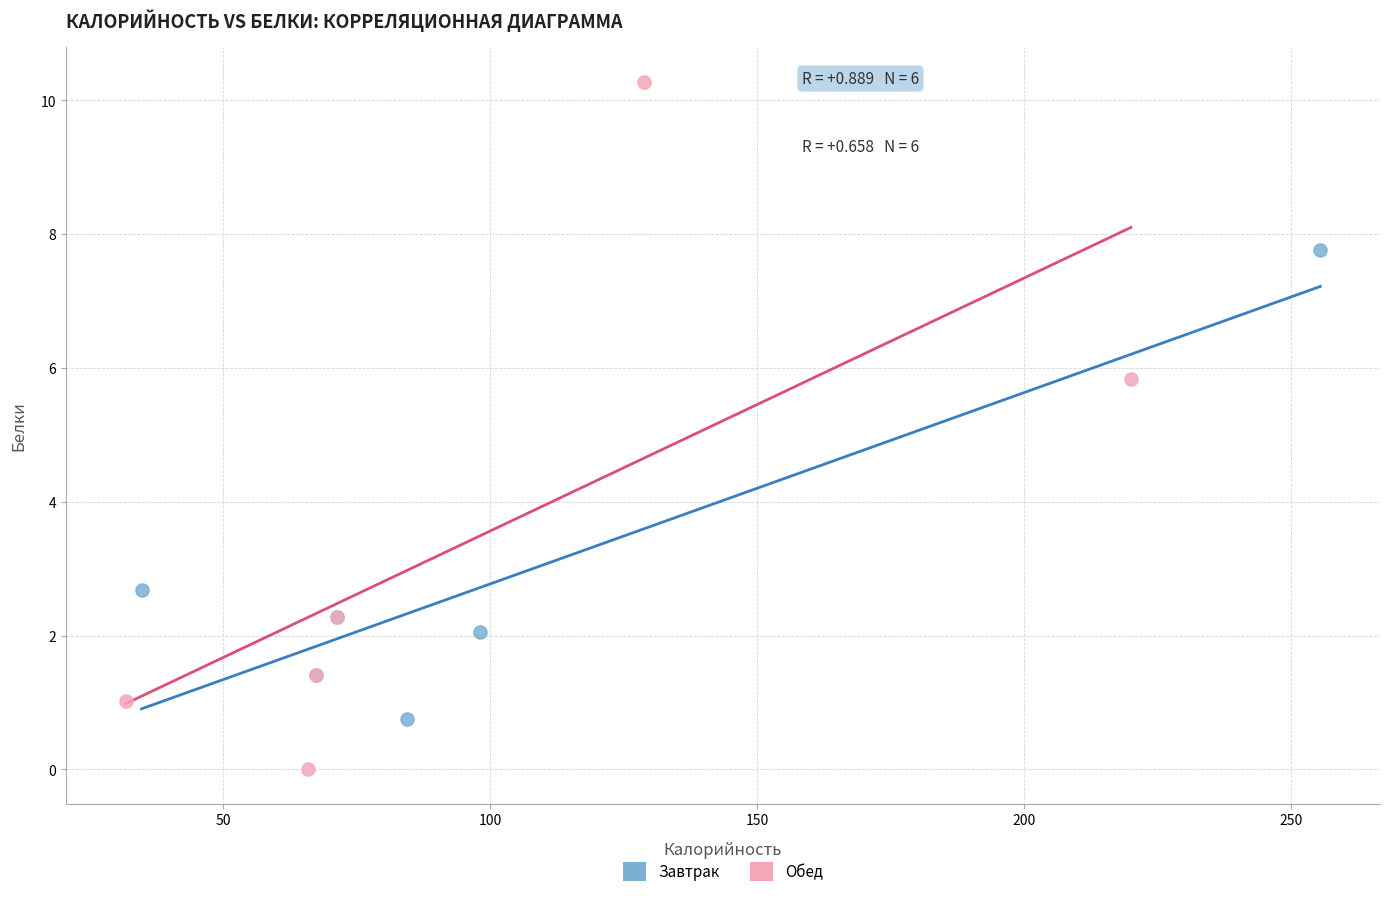

Which series contains the lowest Y value?

Обед